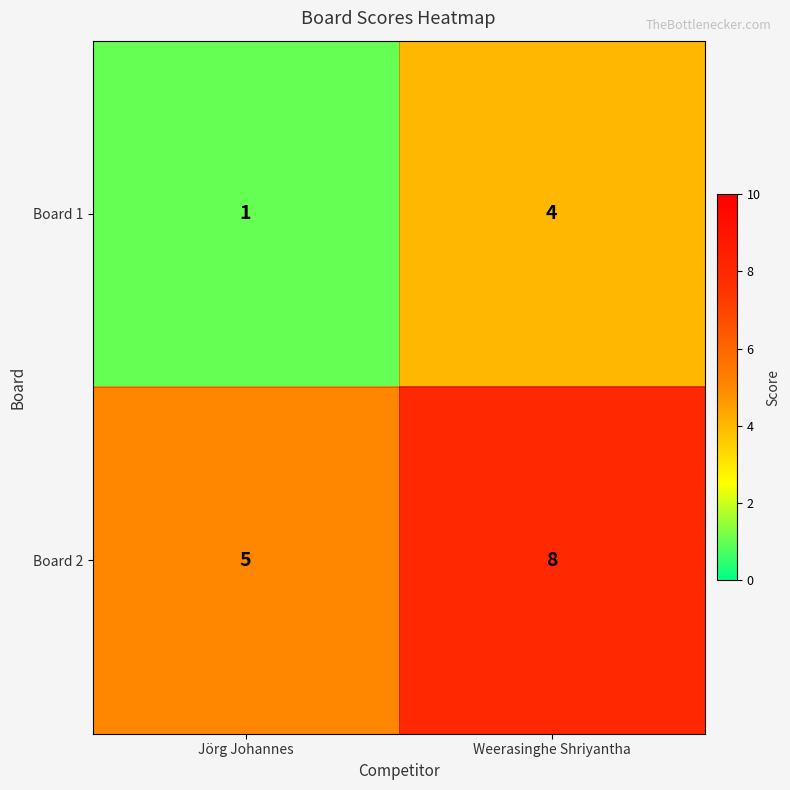

What is the maximum value shown in the chart?

8